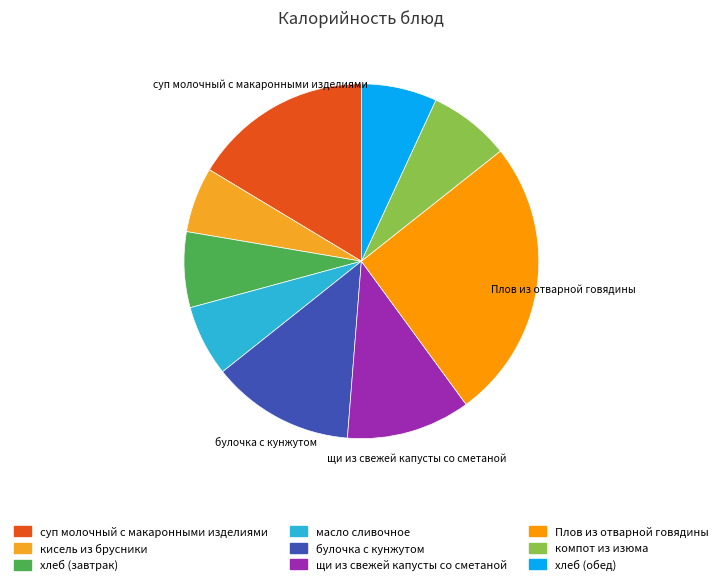

What percentage is NOT represented by Плов из отварной говядины?

74.4%